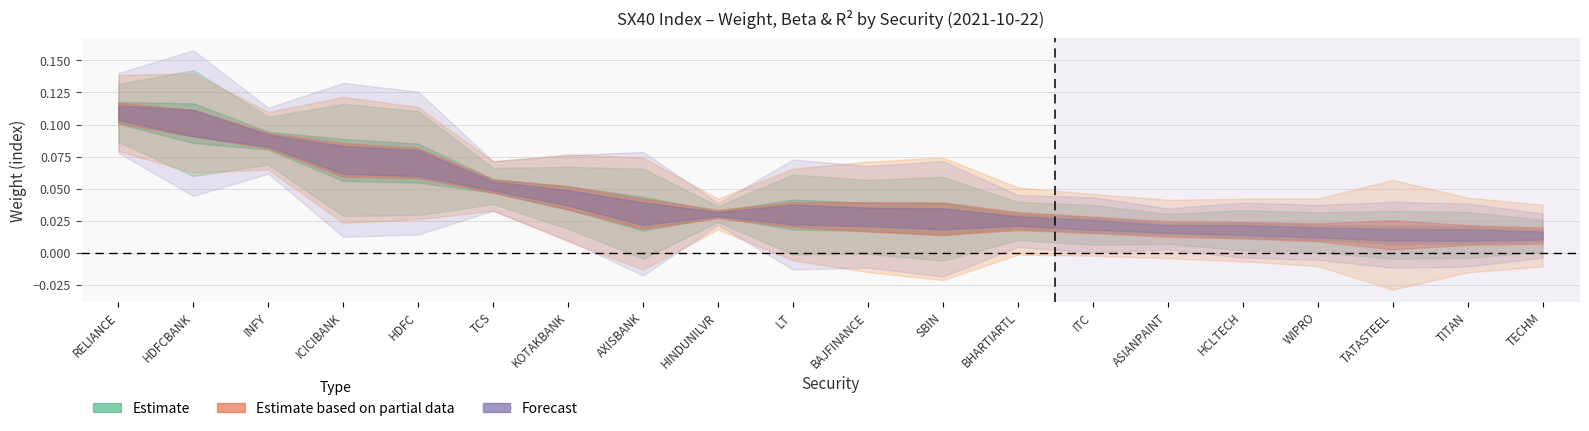

How many interior local peaks does the R2 series have?

7